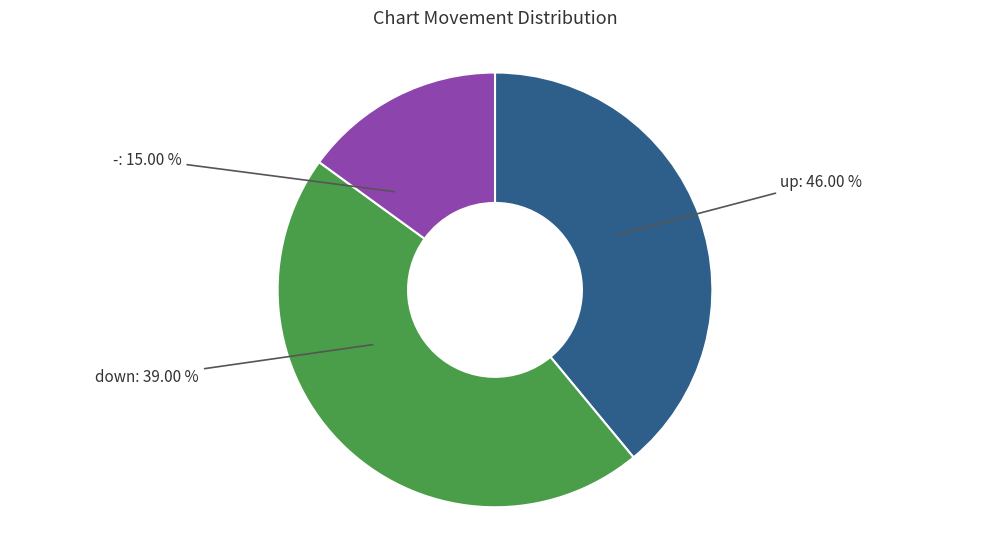

The up slice represents 46% of the pie. True or false?

True